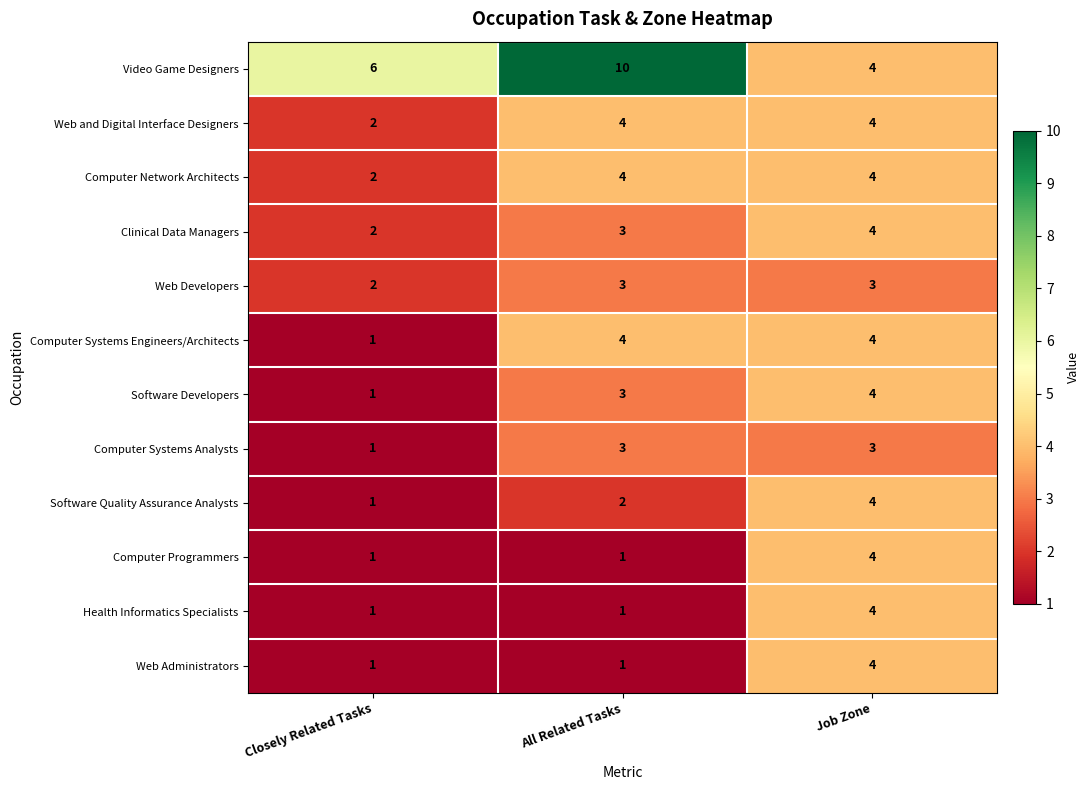

At which category is the sum across all series the highest?

Job Zone